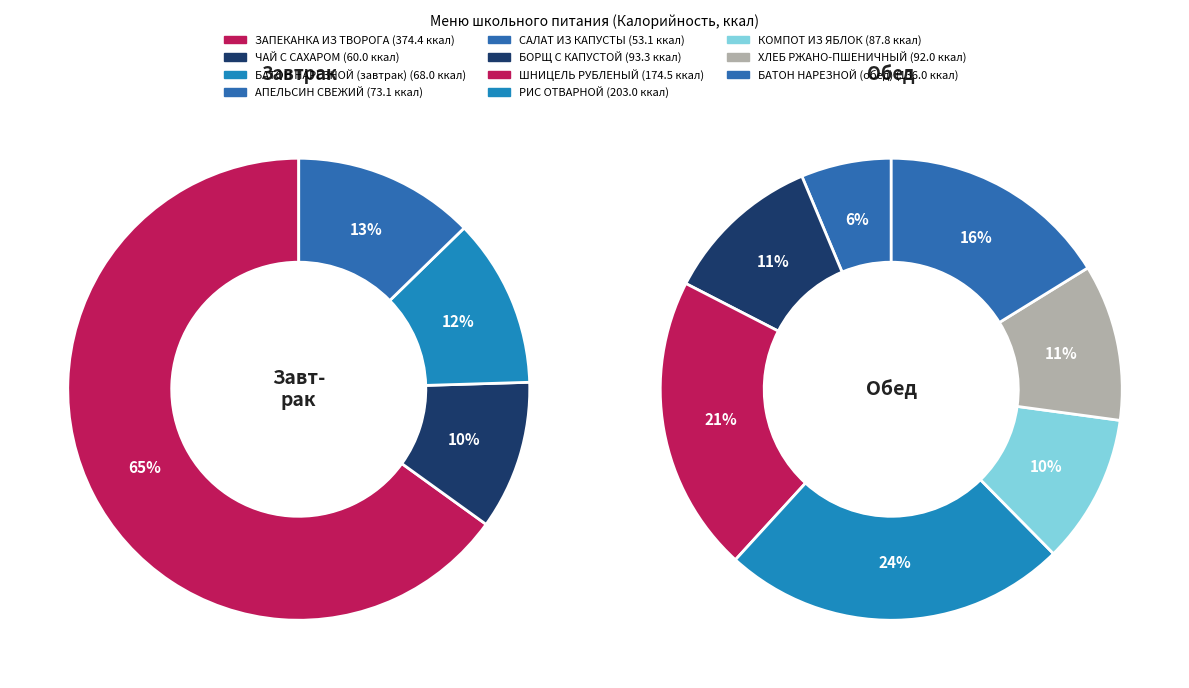

Does САЛАТ ИЗ КАПУСТЫ represent more than half of the total?

No